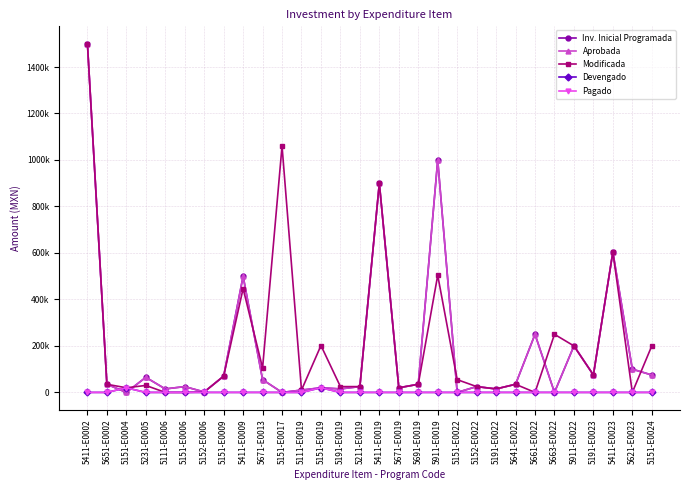

True or false: Pagado and Inv. Inicial Programada cross at least once.

True